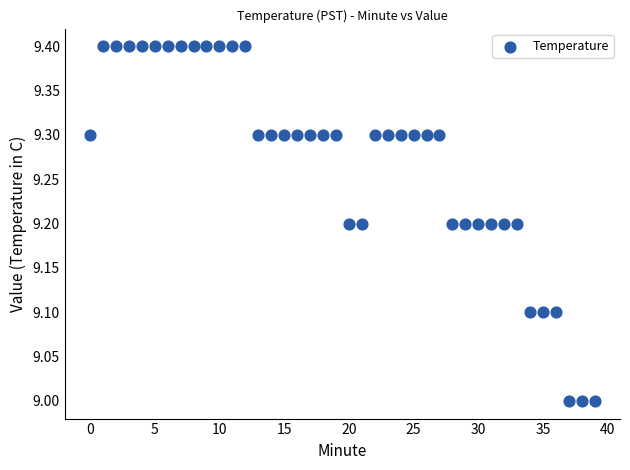

What is the range of Y values (max minus min)?

0.4